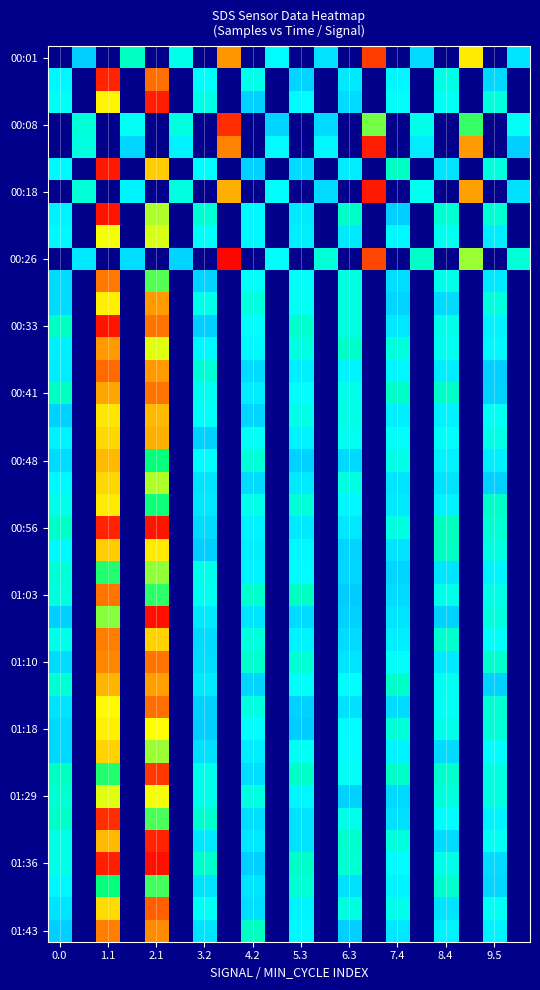

At which category is the sum across all series the highest?

2.1